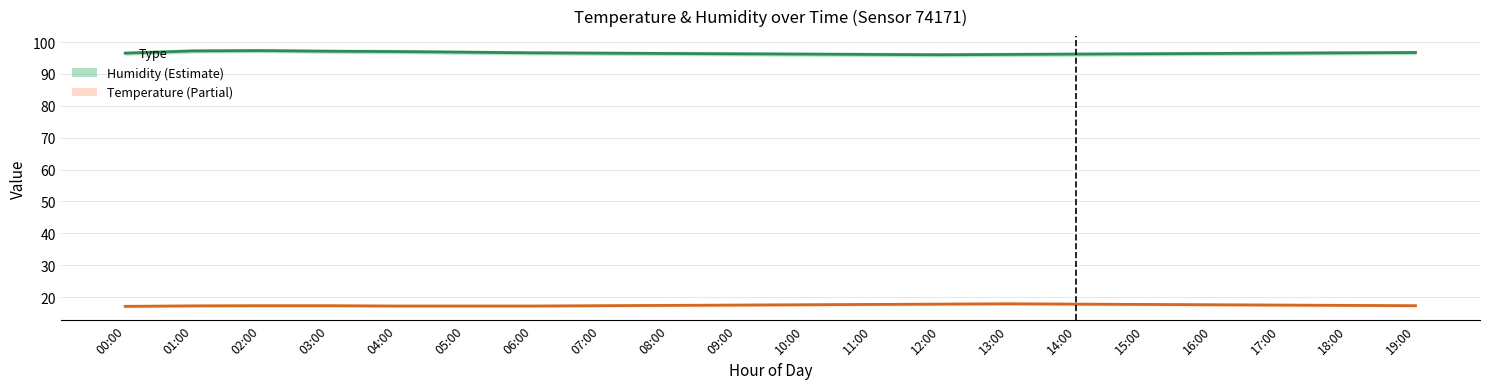

In Humidity, how many points are higher than both neighbors (excluding endpoints)?

1